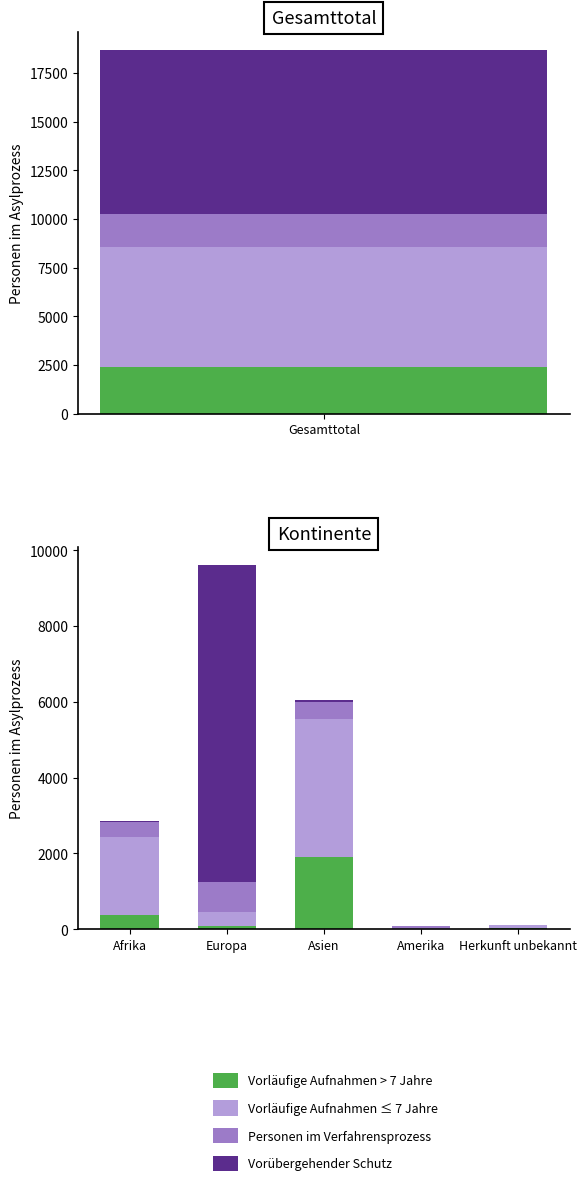

What position from the left is Herkunft unbekannt?

5